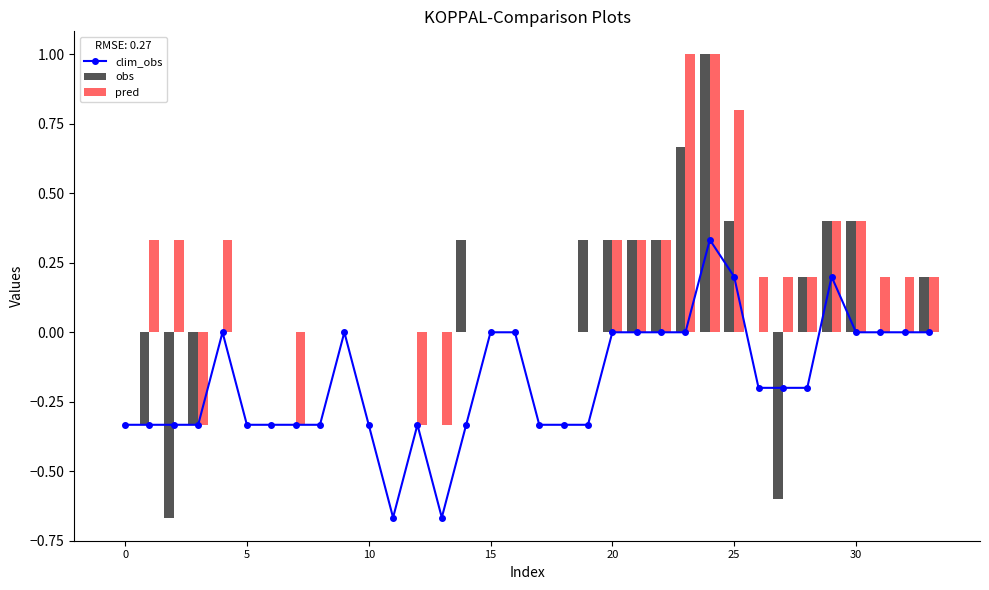

At which label does obs first exceed 0?

14